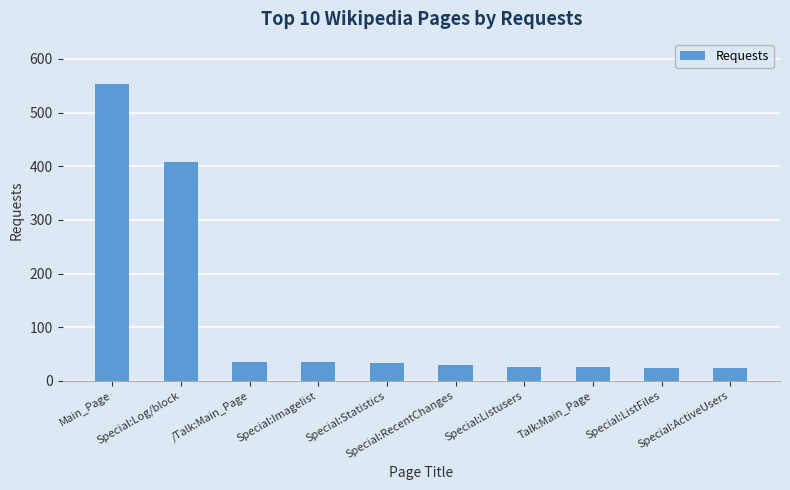

The value at Main_Page is 554. True or false?

True